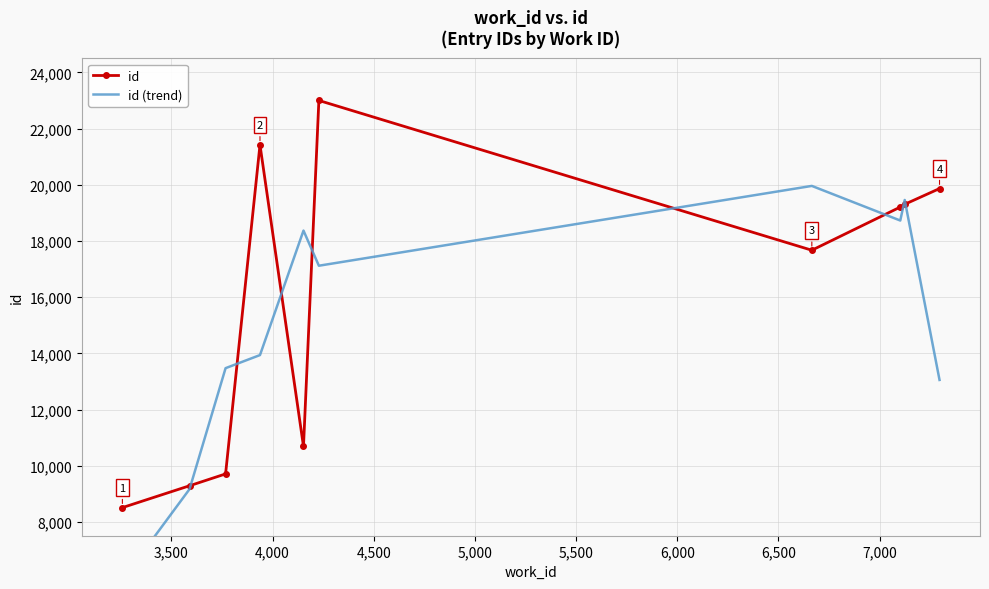

What are all the series names shown in the legend?

id, id (trend)